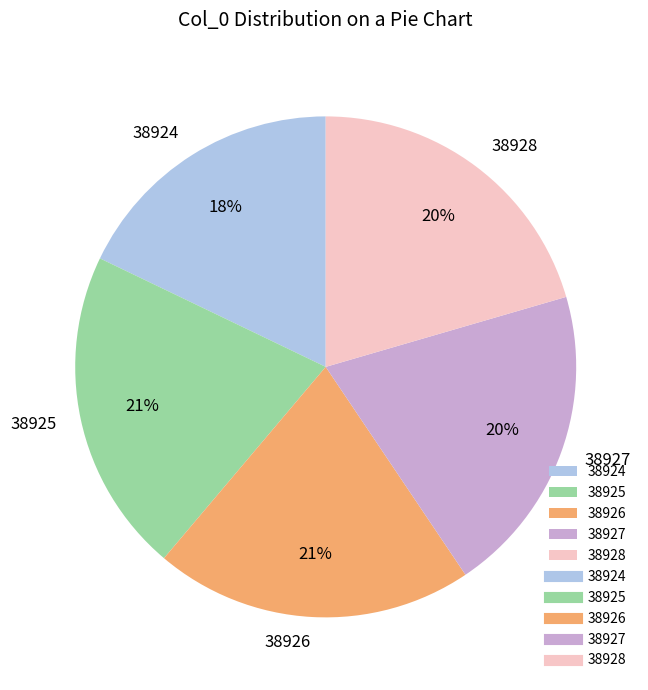

The 38926 slice represents 21% of the pie. True or false?

True